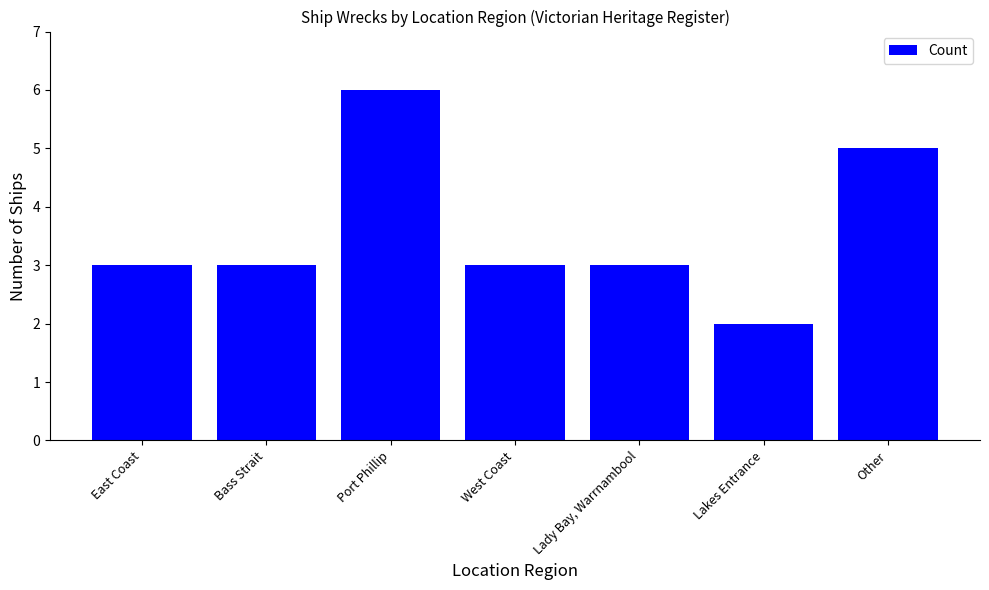

What is the sum of all values?

25